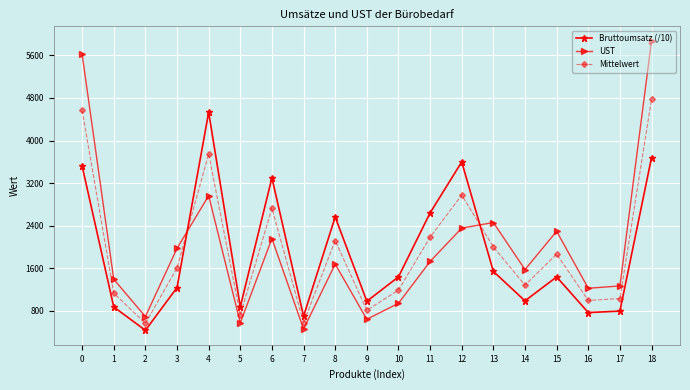

What are all the series names shown in the legend?

Bruttoumsatz (/10), UST, Mittelwert